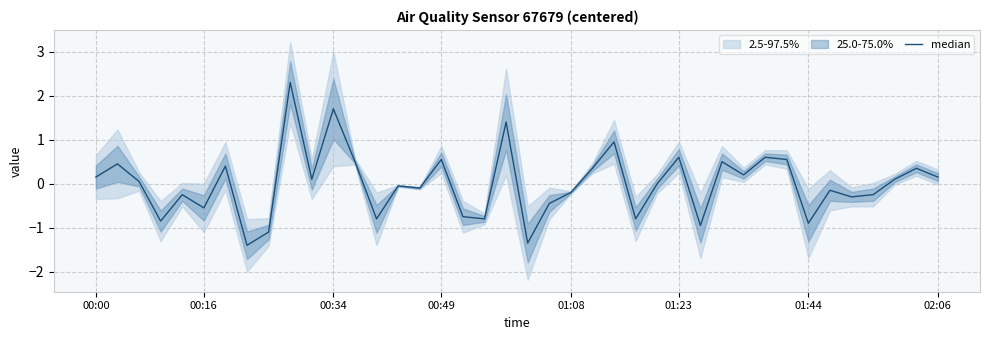

How many values are above zero?

21